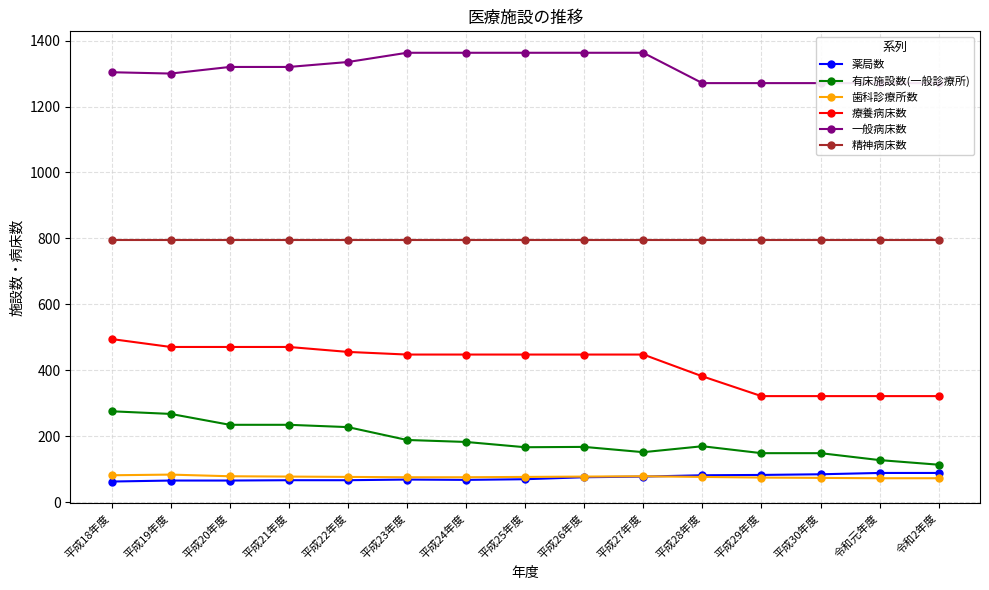

At which label is 有床施設数(一般診療所) closest to 195?

平成23年度